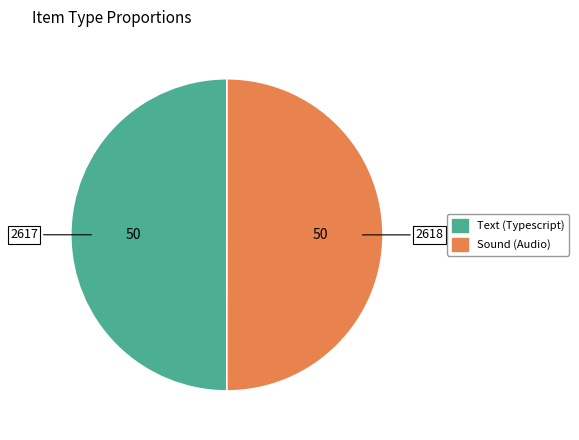

Is it true that Sound (Audio) is 50% of the pie?

True